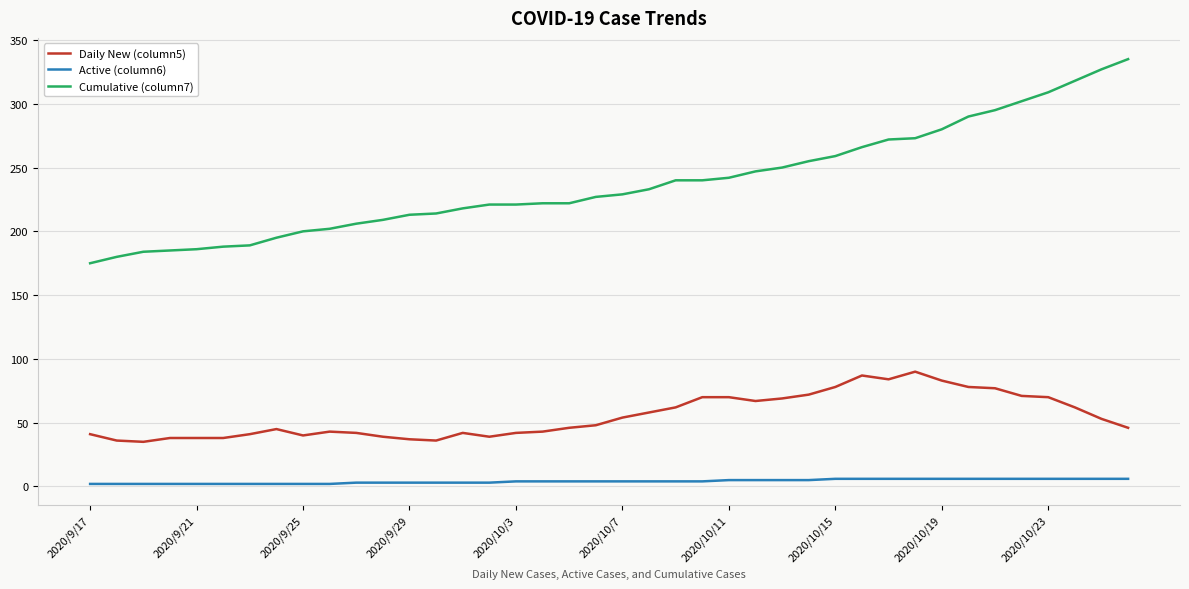

What is the greatest value displayed?

335